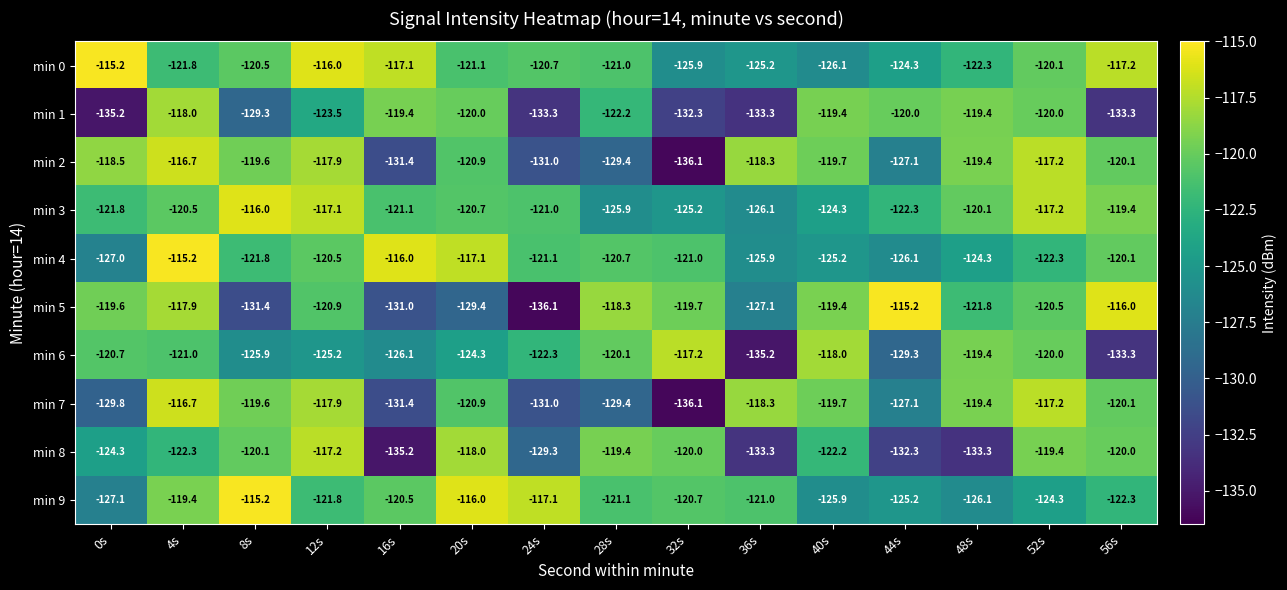

What is the difference between the maximum and second lowest values in the min 9 series?

10.9